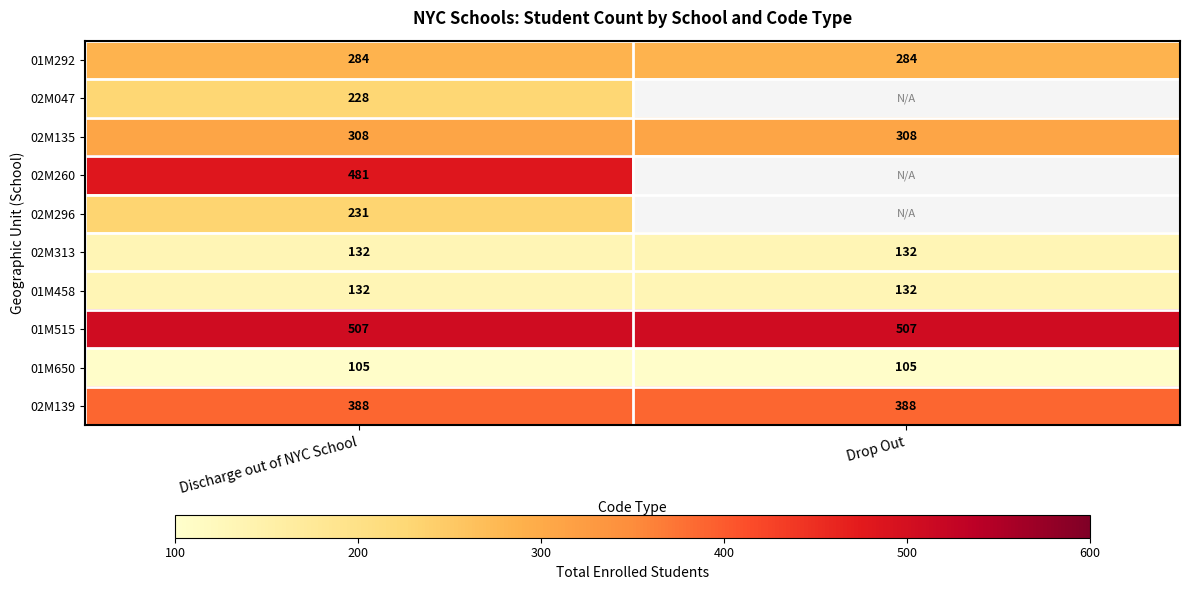

True or false: 02M135 has a value of 308 at Drop Out.

True